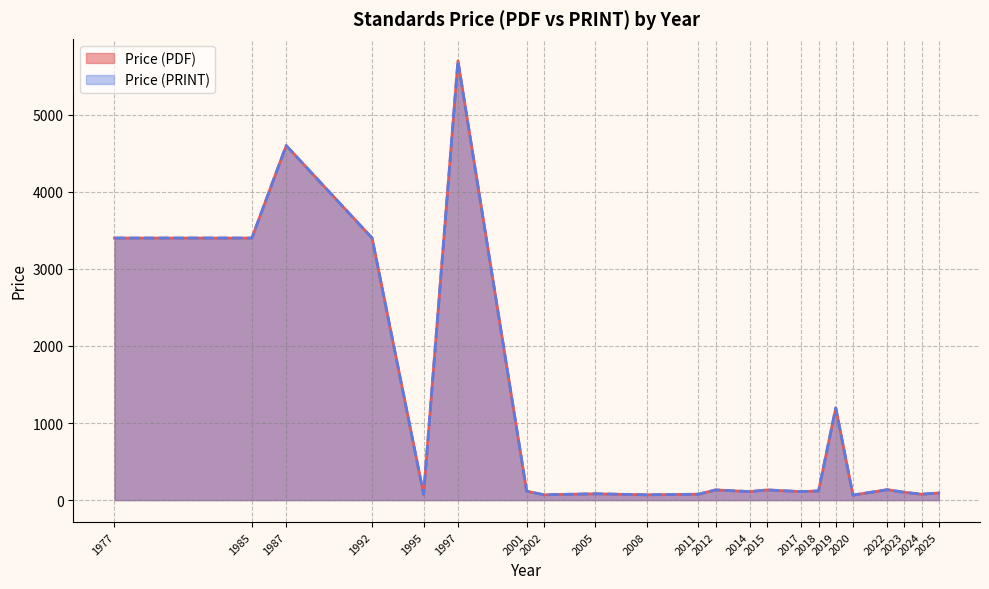

True or false: Price (PDF) and Price (PRINT) cross at least once.

False